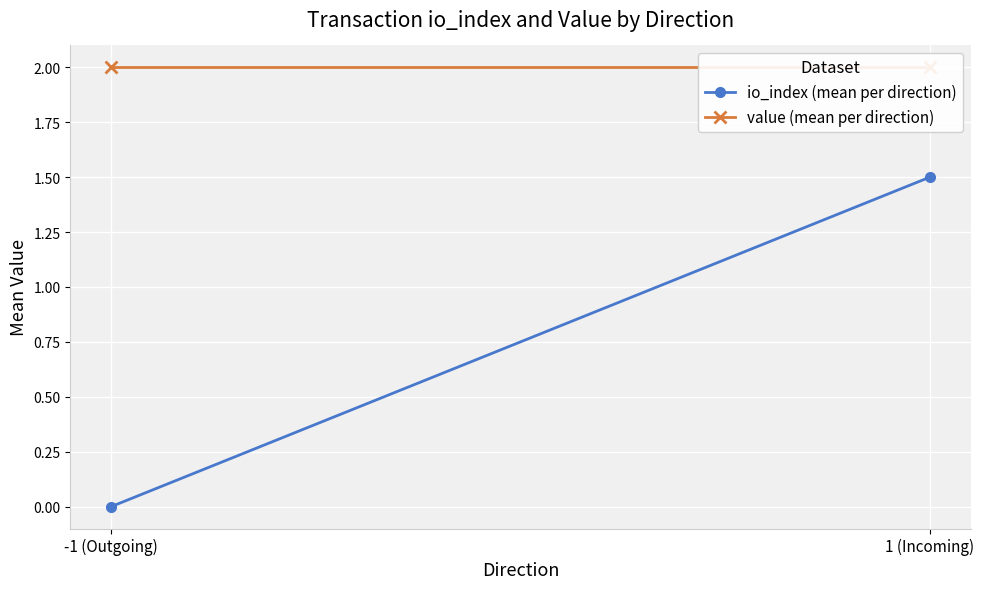

The io_index (mean per direction) series shows 0.9 at 1 (Incoming). True or false?

False